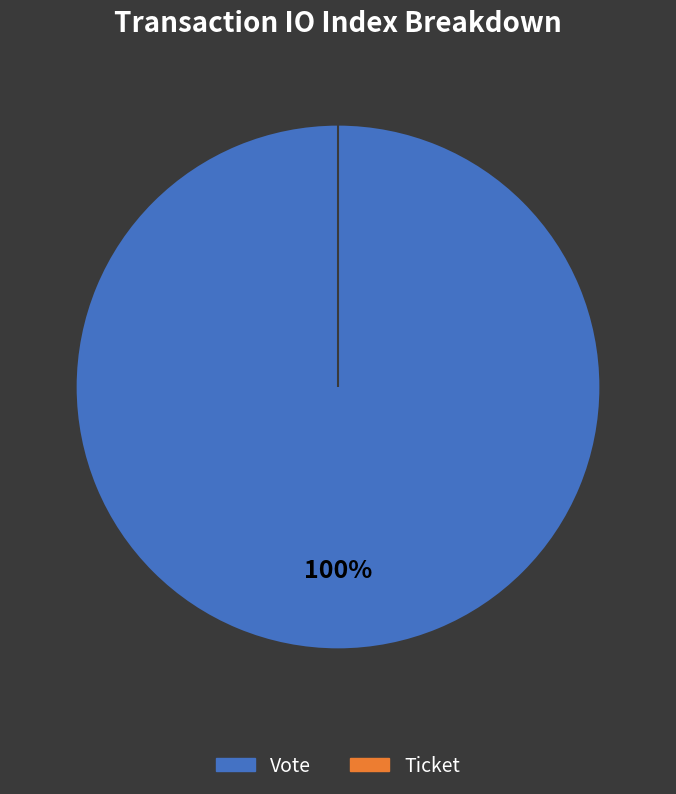

How many slices are in this pie chart?

2